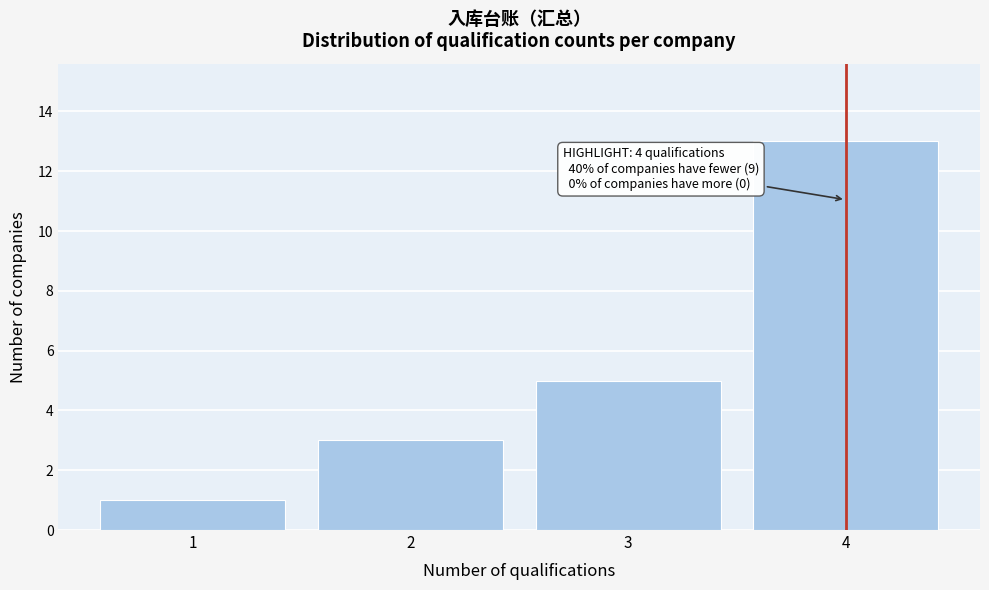

Reading left to right, extract all data points from this chart.

1	3	5	13